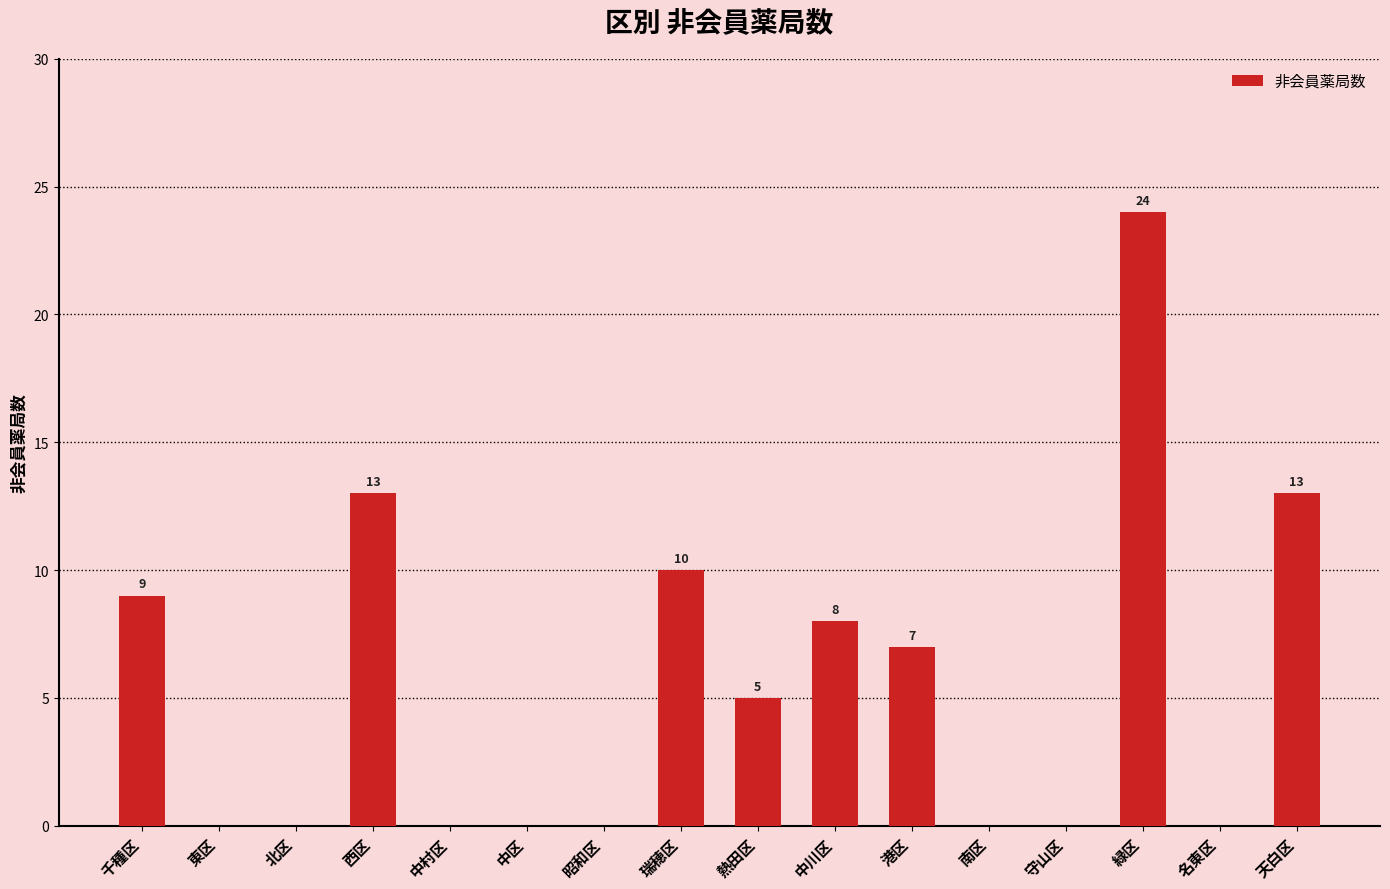

What is the change in value from 西区 to 中区?

-13